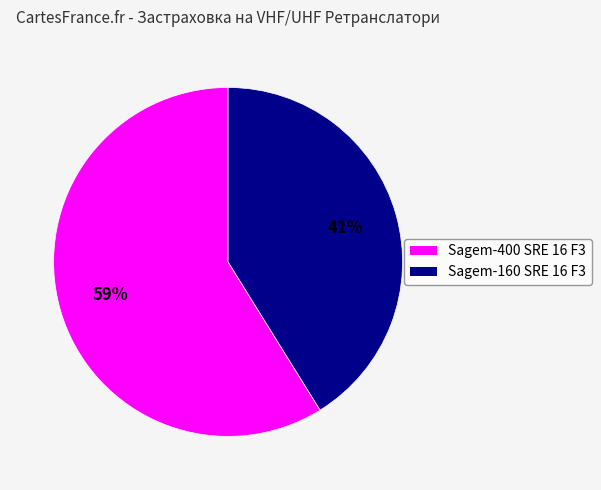

Does Sagem-160 SRE 16 F3 account for over 50% of the chart?

No